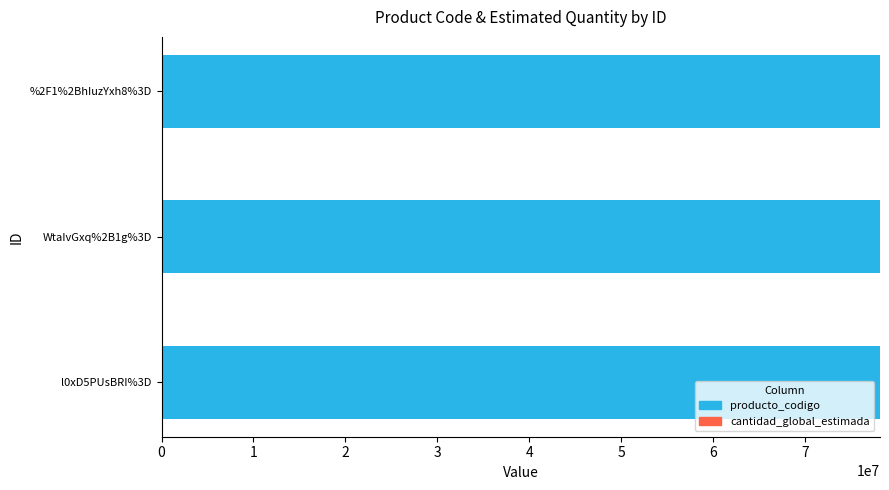

What is the maximum value for producto_codigo?

78180101